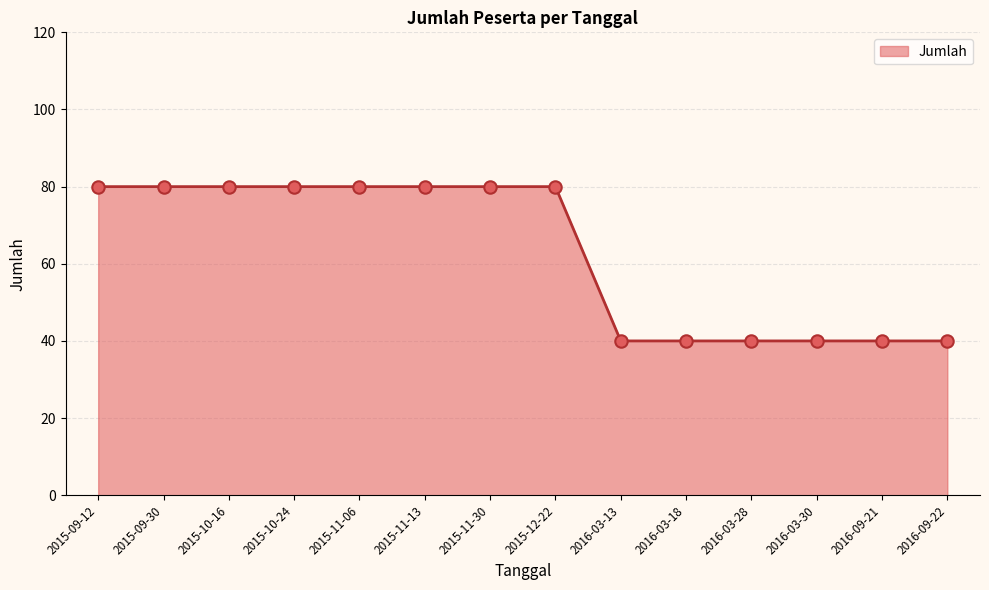

Which has a higher value, 2015-09-30 or 2016-09-22?

2015-09-30